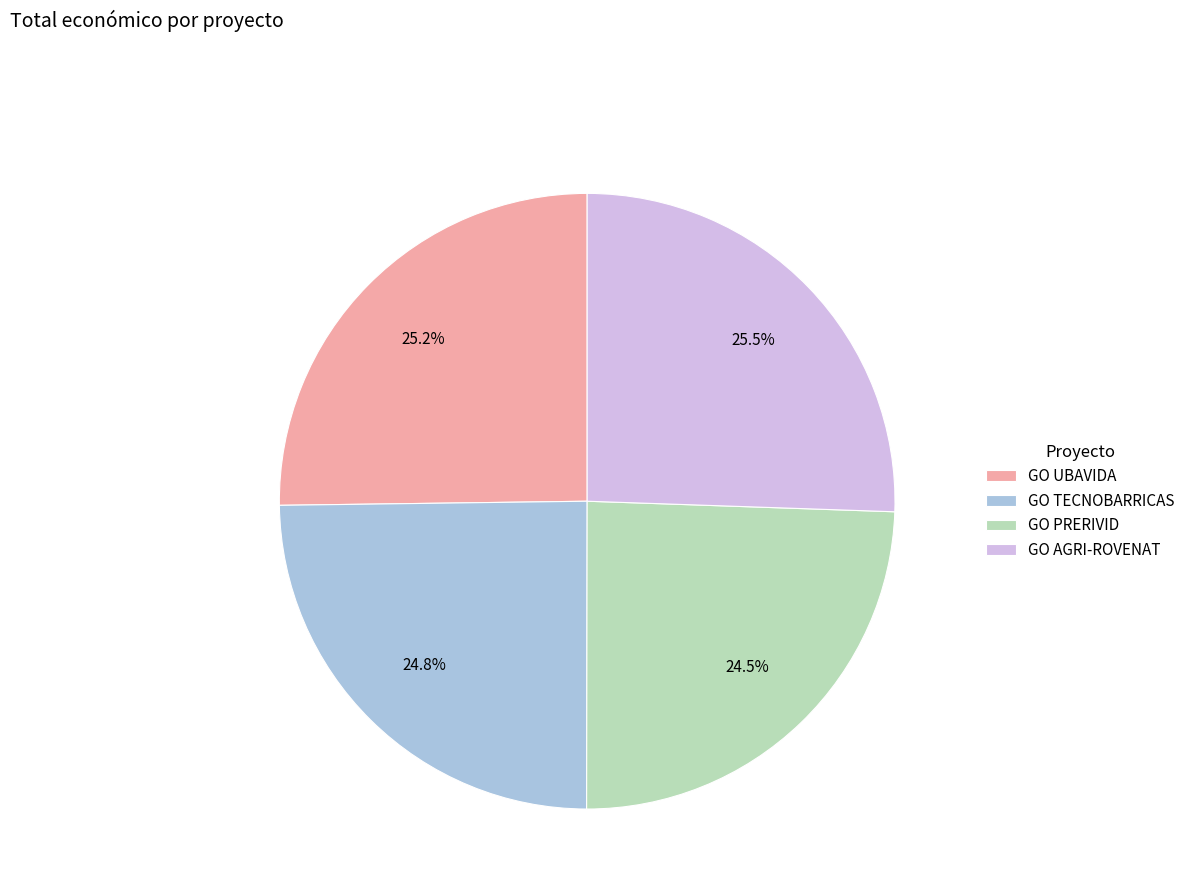

True or false: GO TECNOBARRICAS accounts for 33% of the total.

False